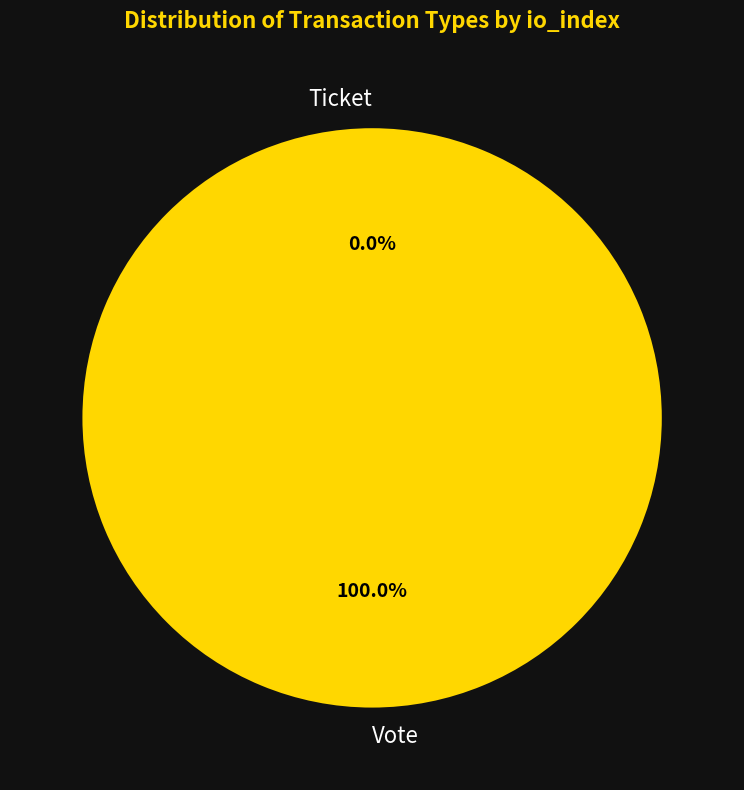

To the nearest percent, what is the difference between the Vote and Ticket slice percentages?

100%